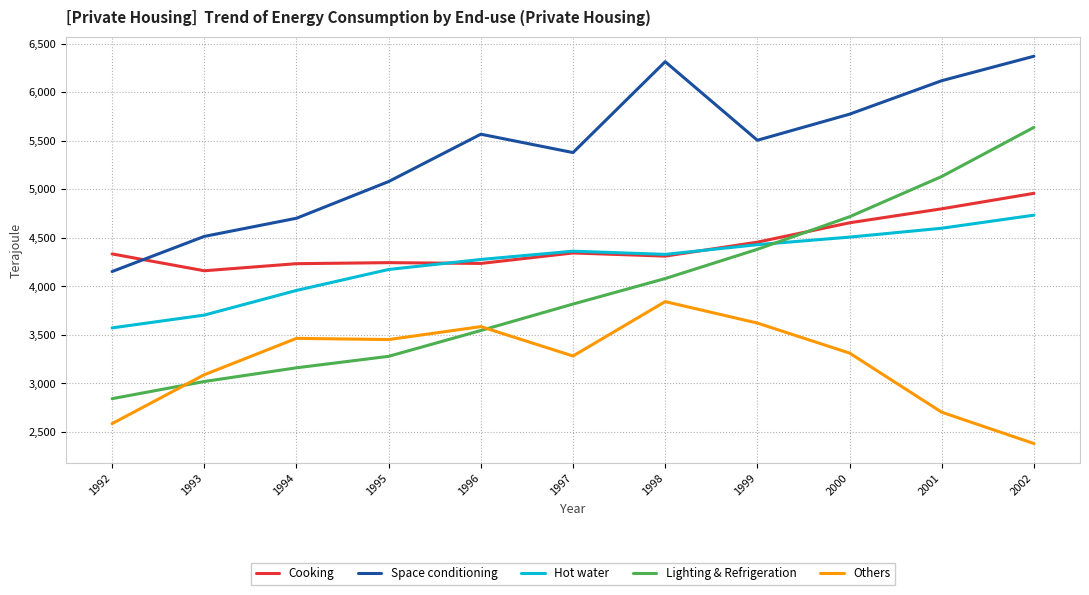

Where is Space conditioning nearest to the value 5261?

1997